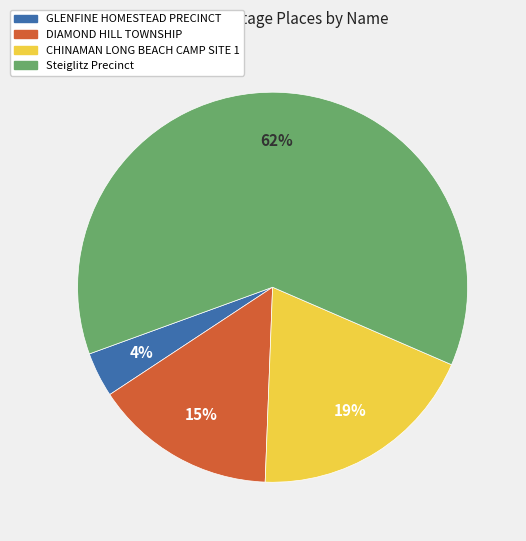

Does any single category account for the majority?

Yes